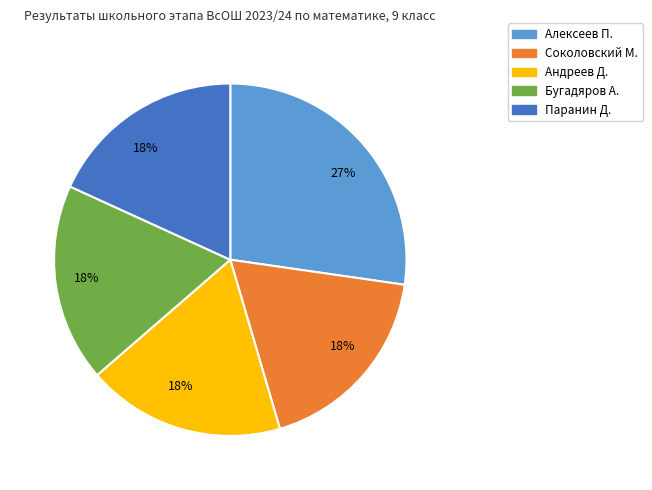

Is there a majority slice in this chart?

No